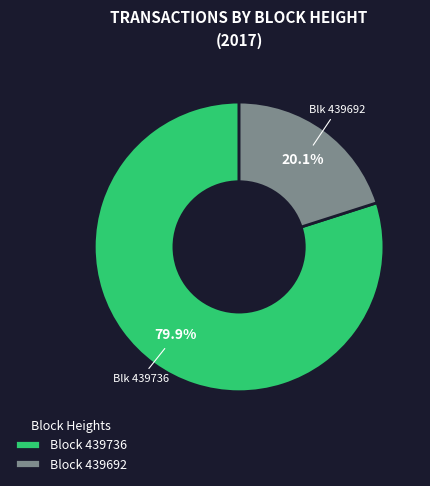

Which slice is the largest?

Block 439736